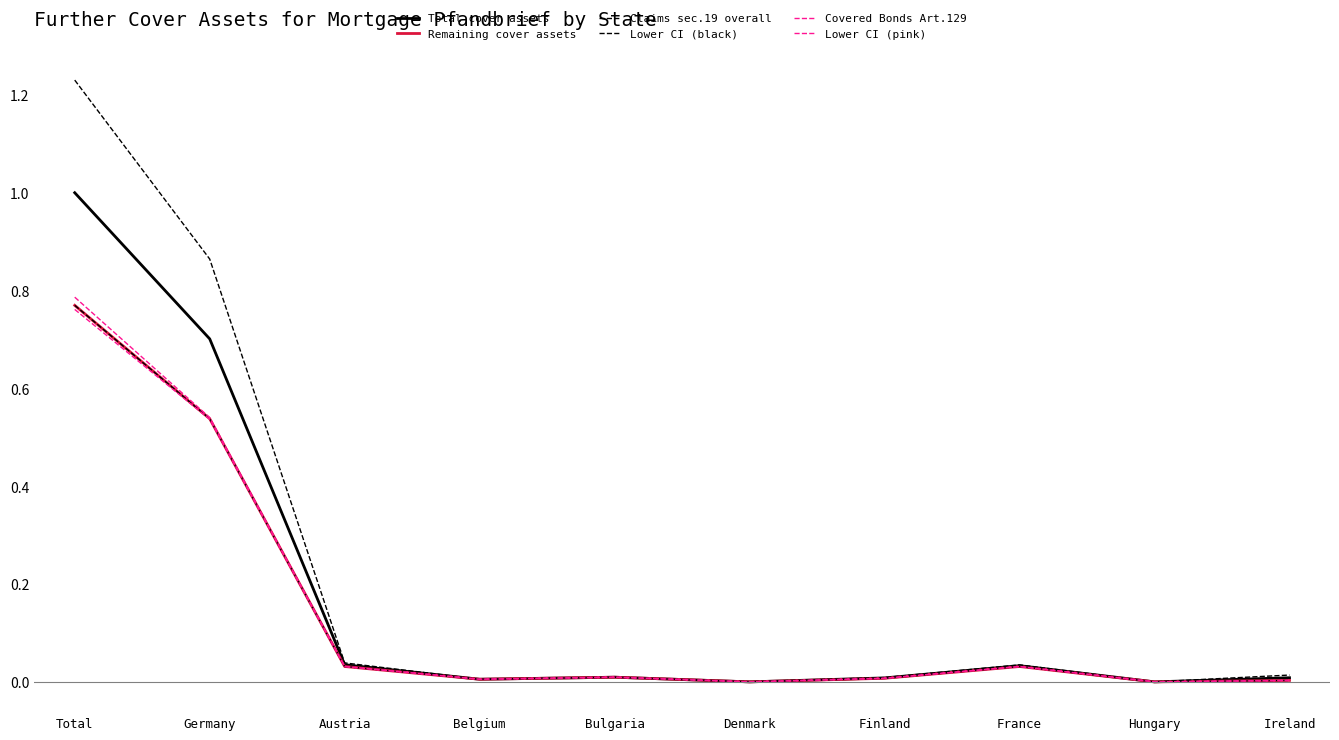

Does the chart have visible grid lines?

No